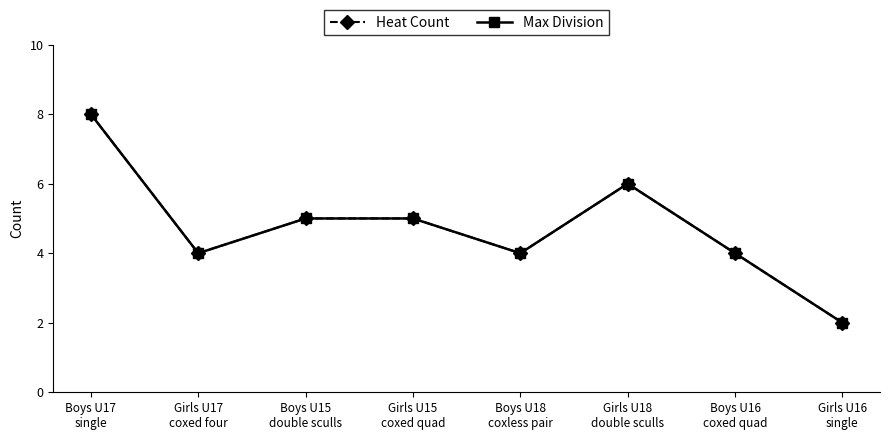

At which category does the chart reach its minimum across all series?

Girls U16
single